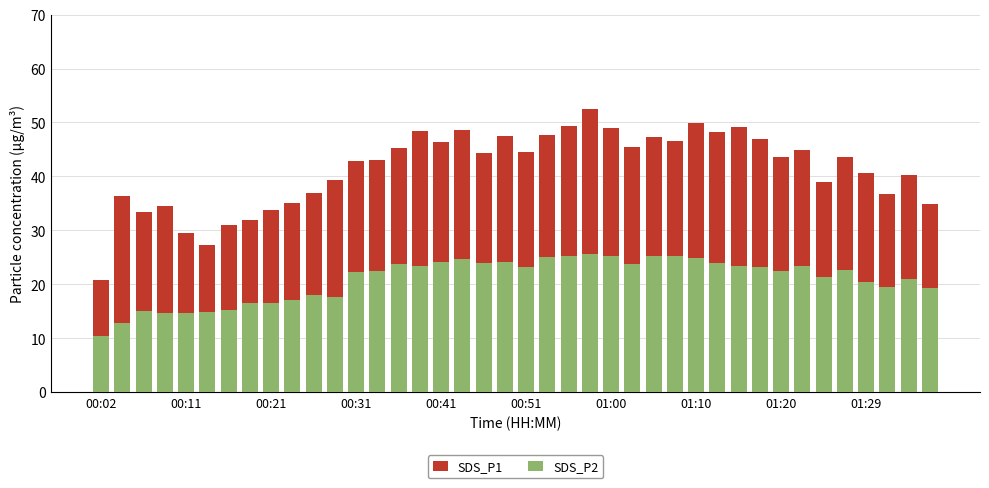

Is it true that SDS_P1 equals 30.2 at 01:20?

False